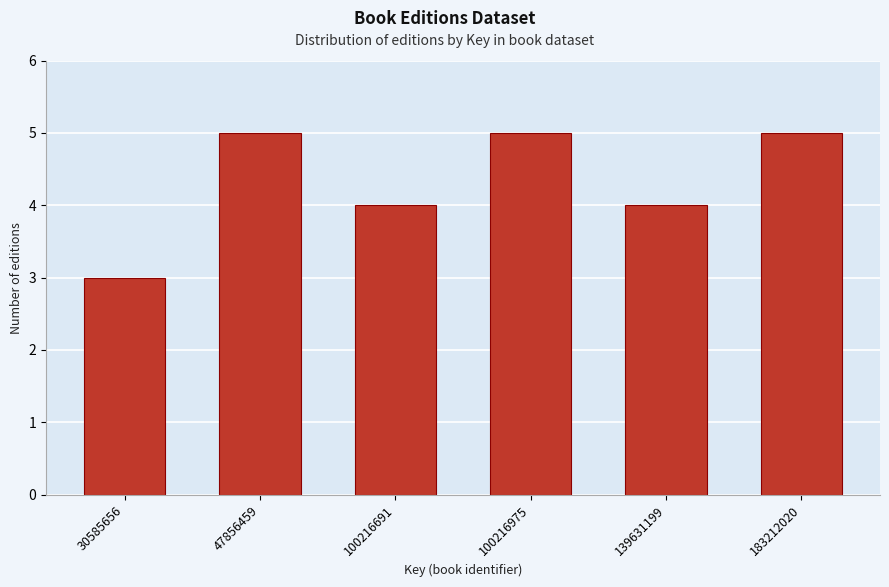

Reading left to right, transcribe all the data shown in this chart.

30585656=3	47856459=5	100216691=4	100216975=5	139631199=4	183212020=5